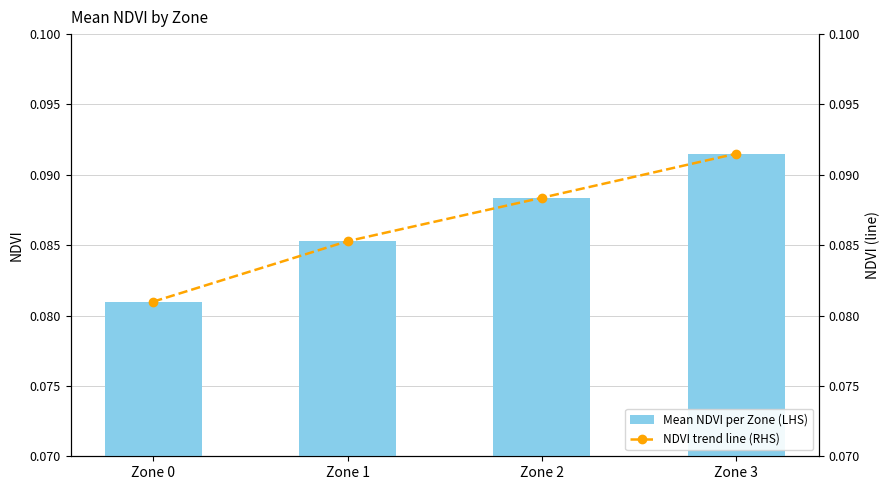

Which series changed the most between Zone 0 and Zone 1?

Mean NDVI per Zone (LHS)